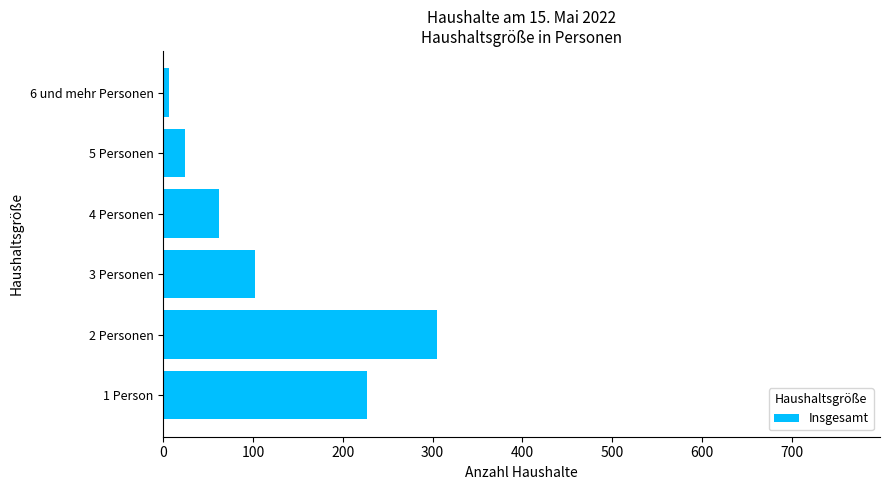

Rank the categories by value from lowest to highest.

6 und mehr Personen, 5 Personen, 4 Personen, 3 Personen, 1 Person, 2 Personen